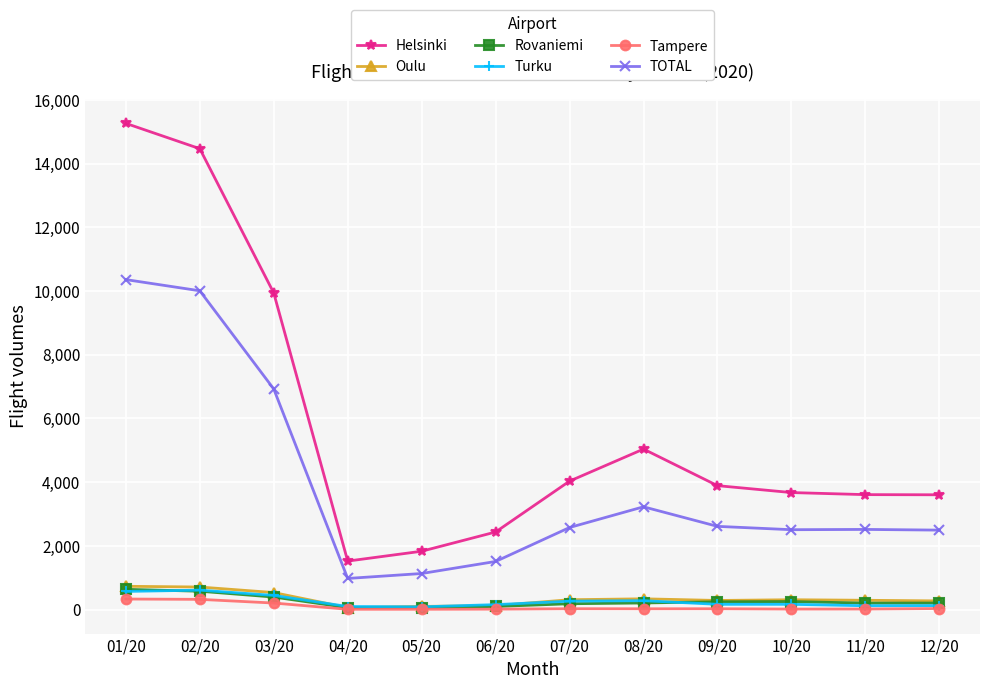

Which series has the largest total across all categories?

Helsinki